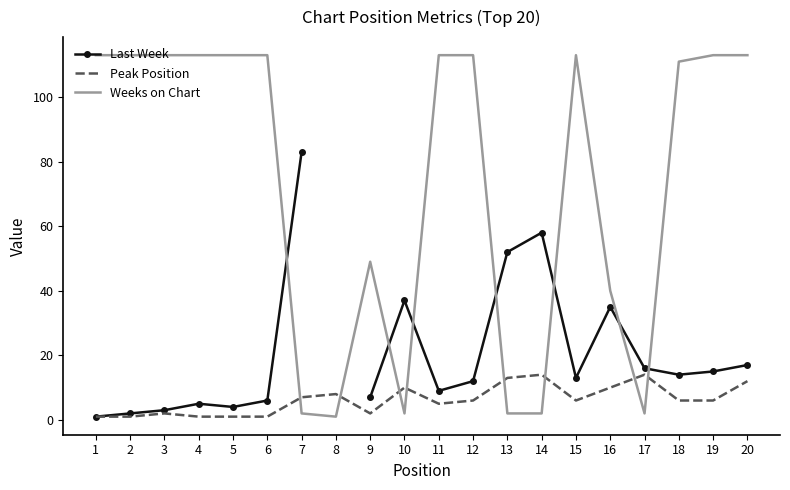

The Peak Position series shows 6.0 at 12. True or false?

True